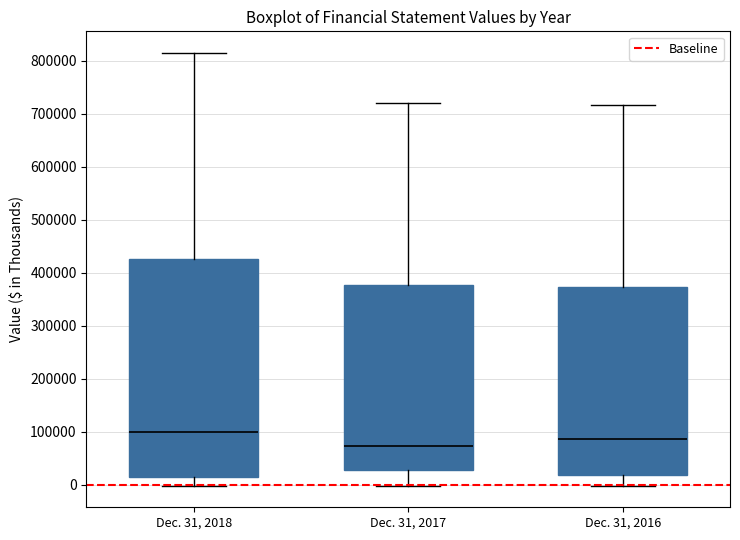

Reading left to right, transcribe this box plot: for each box, give where its median line is, the range the box spans, and where its two whiskers end, as read against the y-axis. The values are not printed on the chart, so give them approximately, as read against the axis.

Dec. 31, 2018: median 100000, box 10000 to 430000, whiskers 0 to 810000
Dec. 31, 2017: median 70000, box 30000 to 380000, whiskers 0 to 720000
Dec. 31, 2016: median 90000, box 20000 to 370000, whiskers 0 to 720000